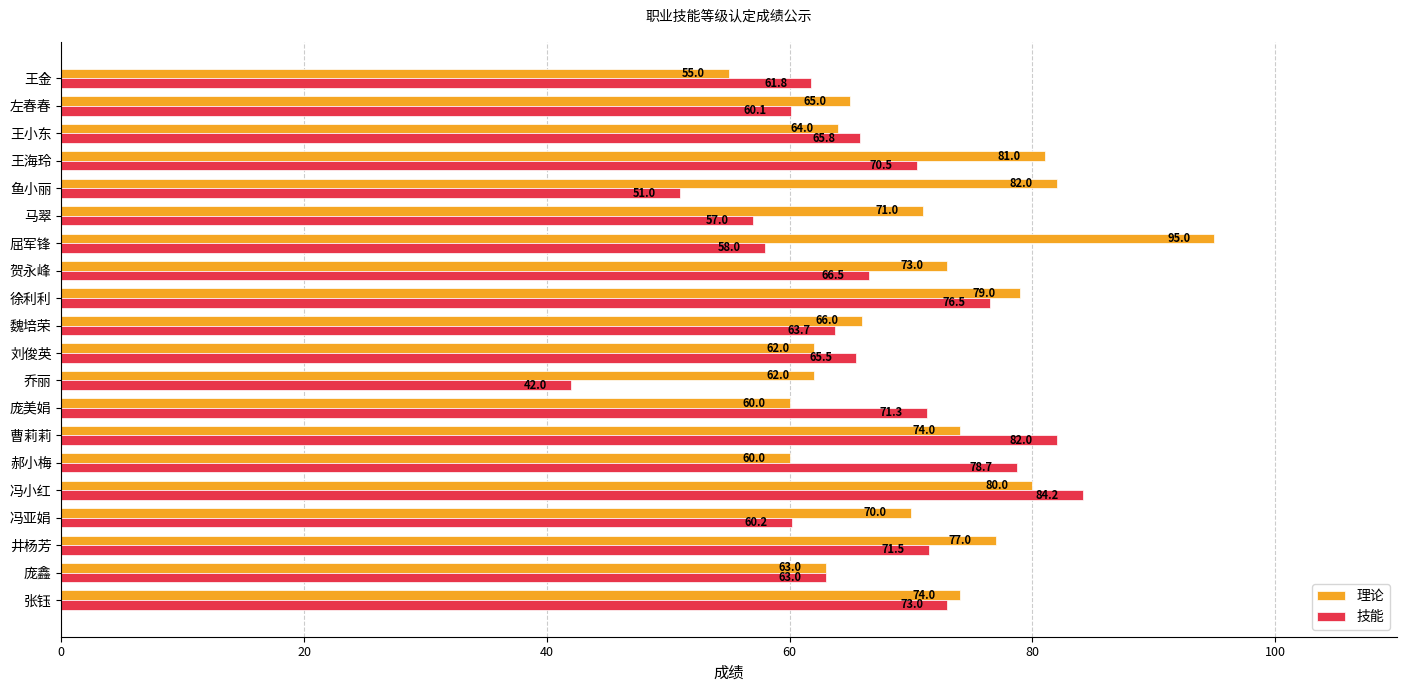

How many data points in 技能 are above 65?

11